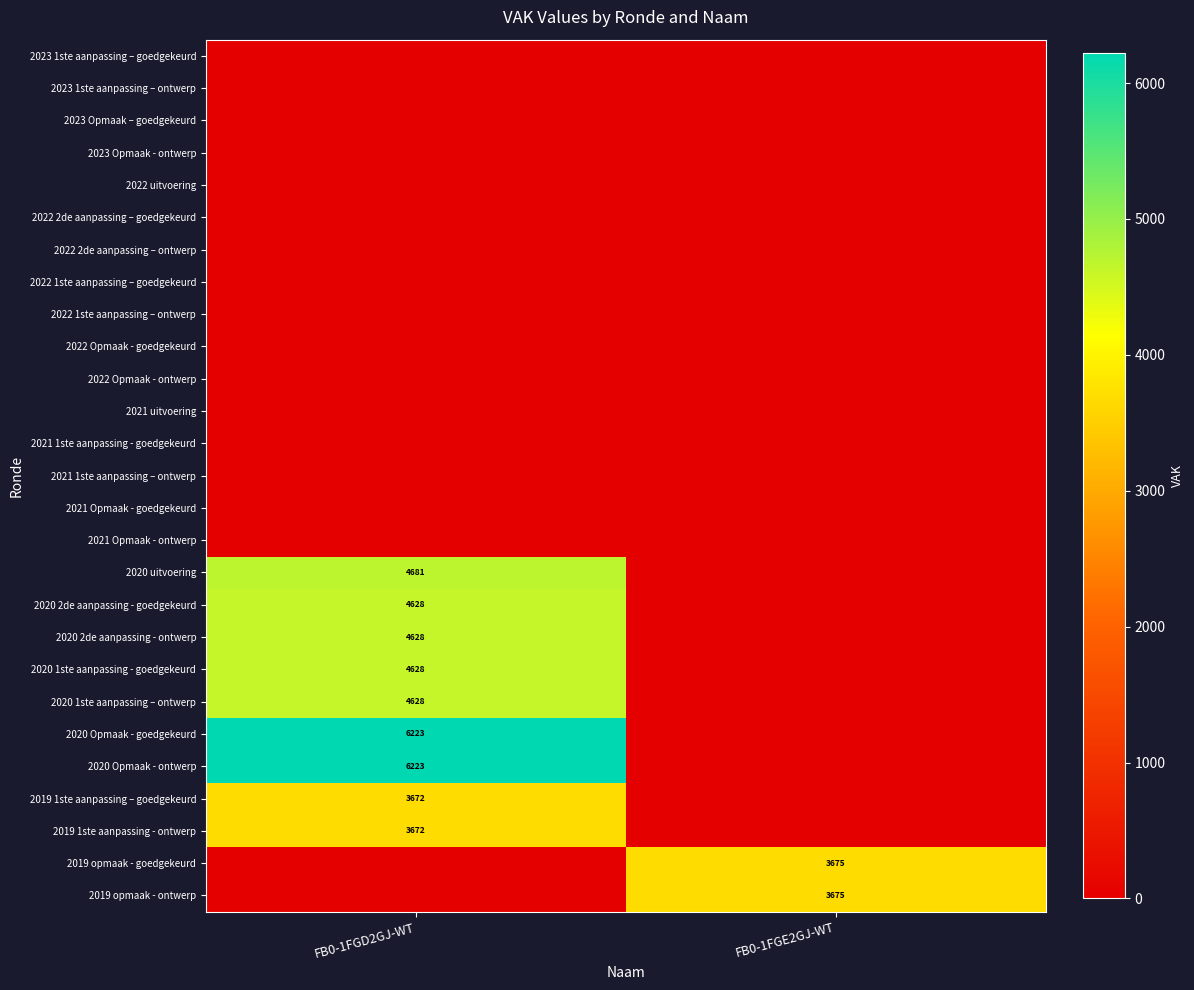

At which category is the sum across all series the highest?

FB0-1FGD2GJ-WT